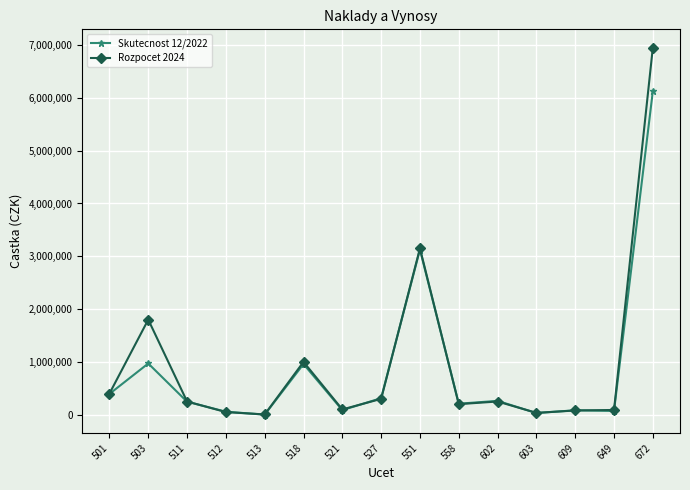

In Skutecnost 12/2022, how many points are lower than both neighbors (excluding endpoints)?

5